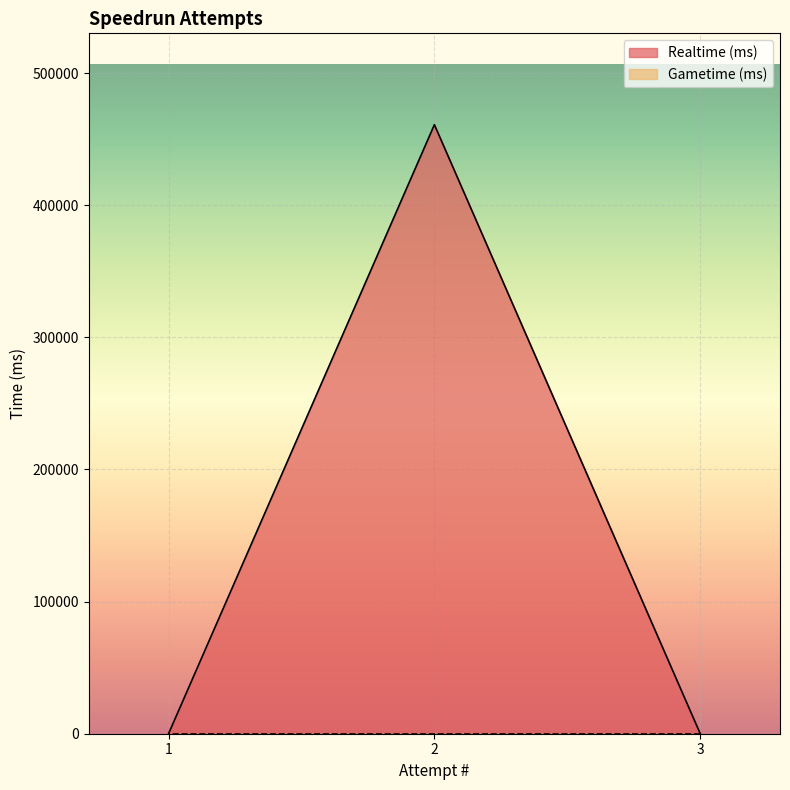

Does the chart display data point markers on the line(s)?

No